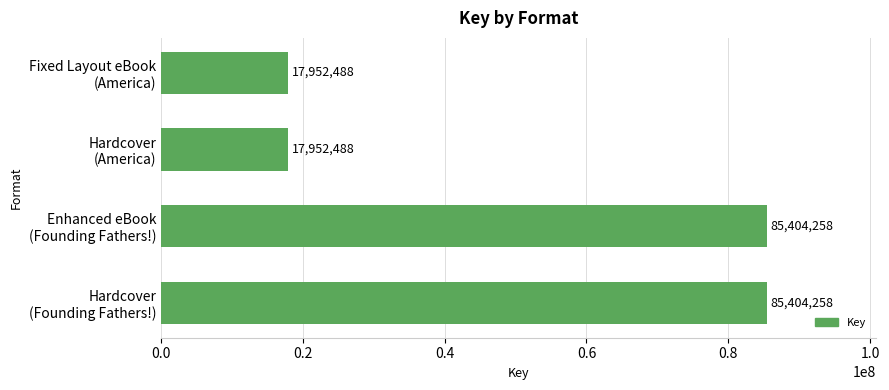

Count the values in the range 17952488 to 85404258.

4